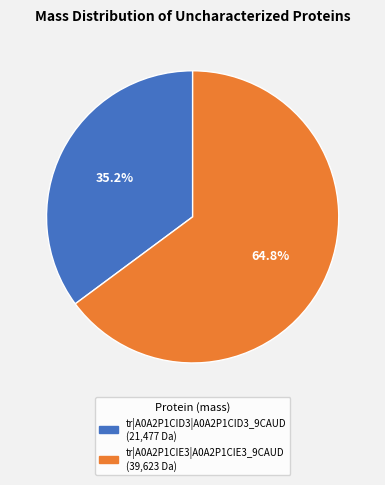

To the nearest percent, what percentage of the pie is tr|A0A2P1CID3|A0A2P1CID3_9CAUD?

35%